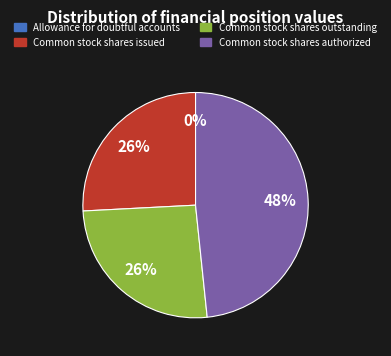

To the nearest percent, what is the average slice percentage?

25%